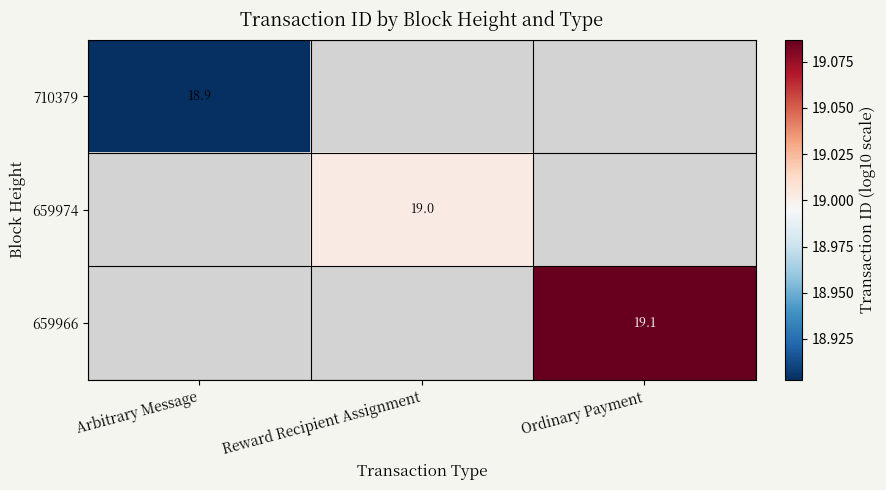

Which label corresponds to the smallest value in the chart?

Arbitrary Message